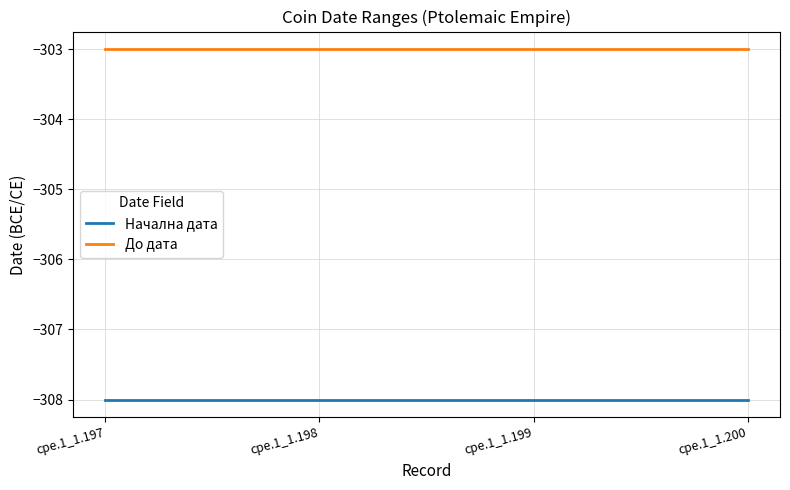

What is the difference between the highest and lowest values at cpe.1_1.200?

5